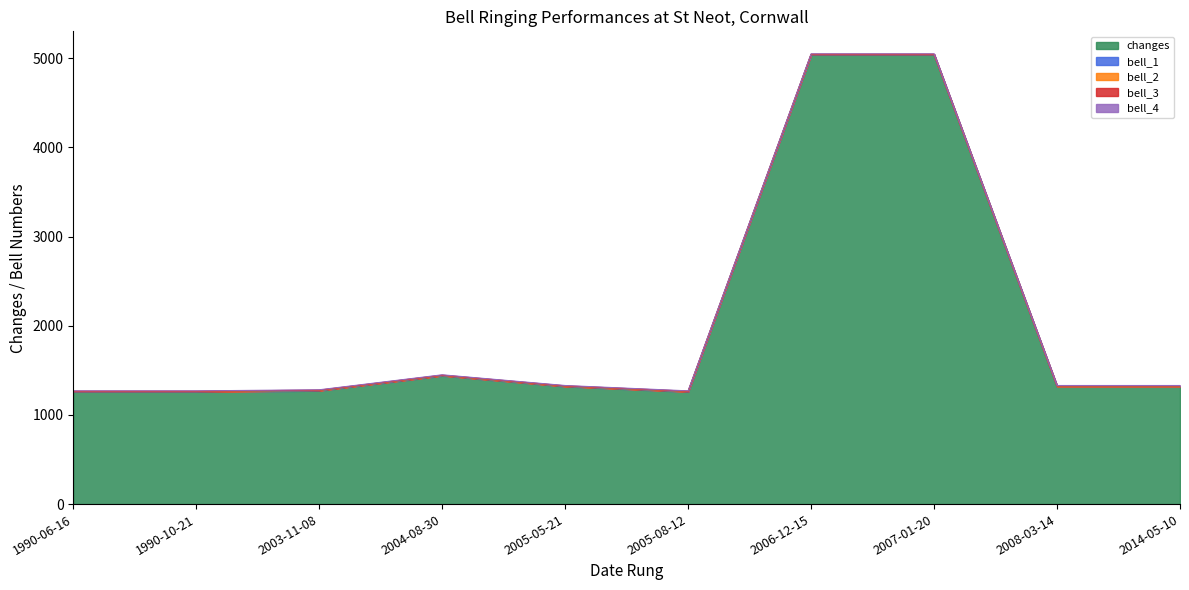

The bell_3 series shows 1 at 2003-11-08. True or false?

False